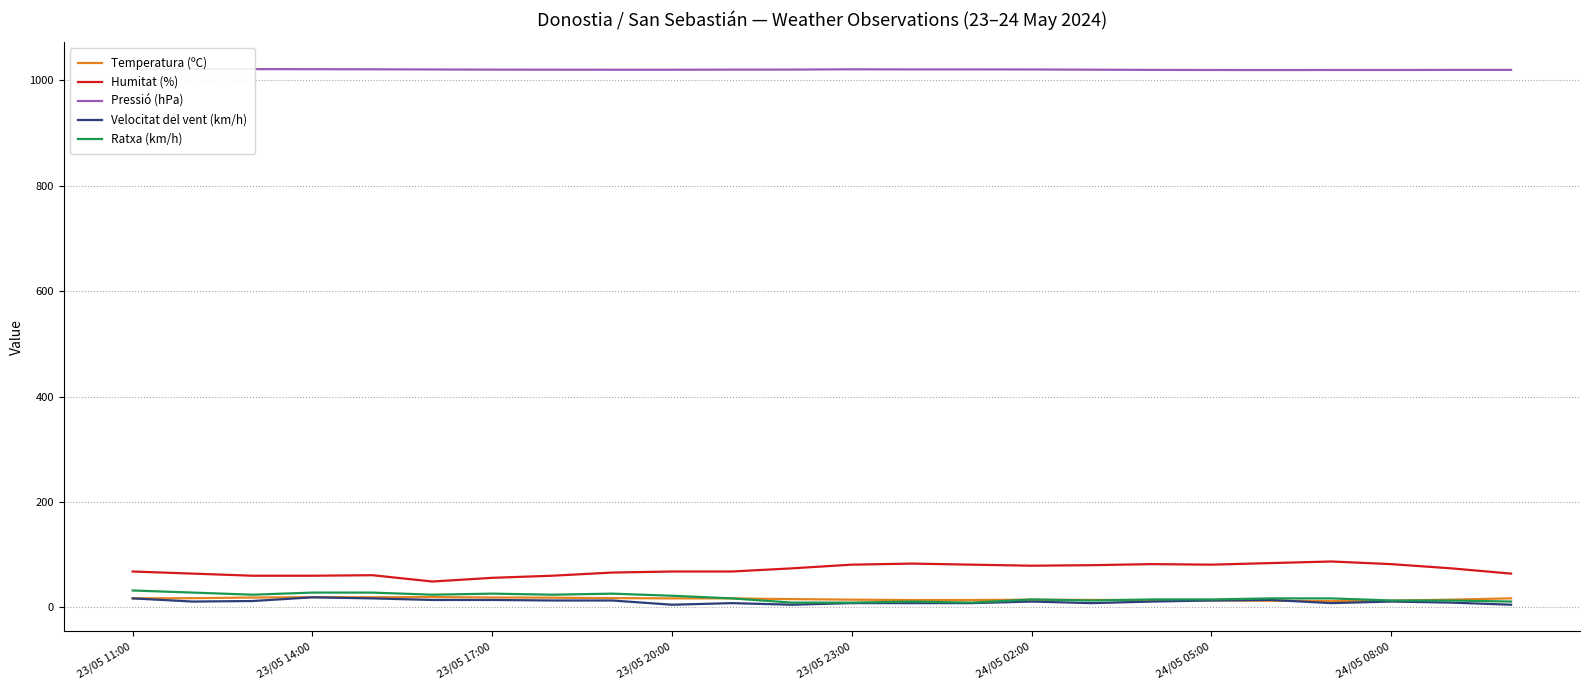

Does the chart display data point markers on the line(s)?

No